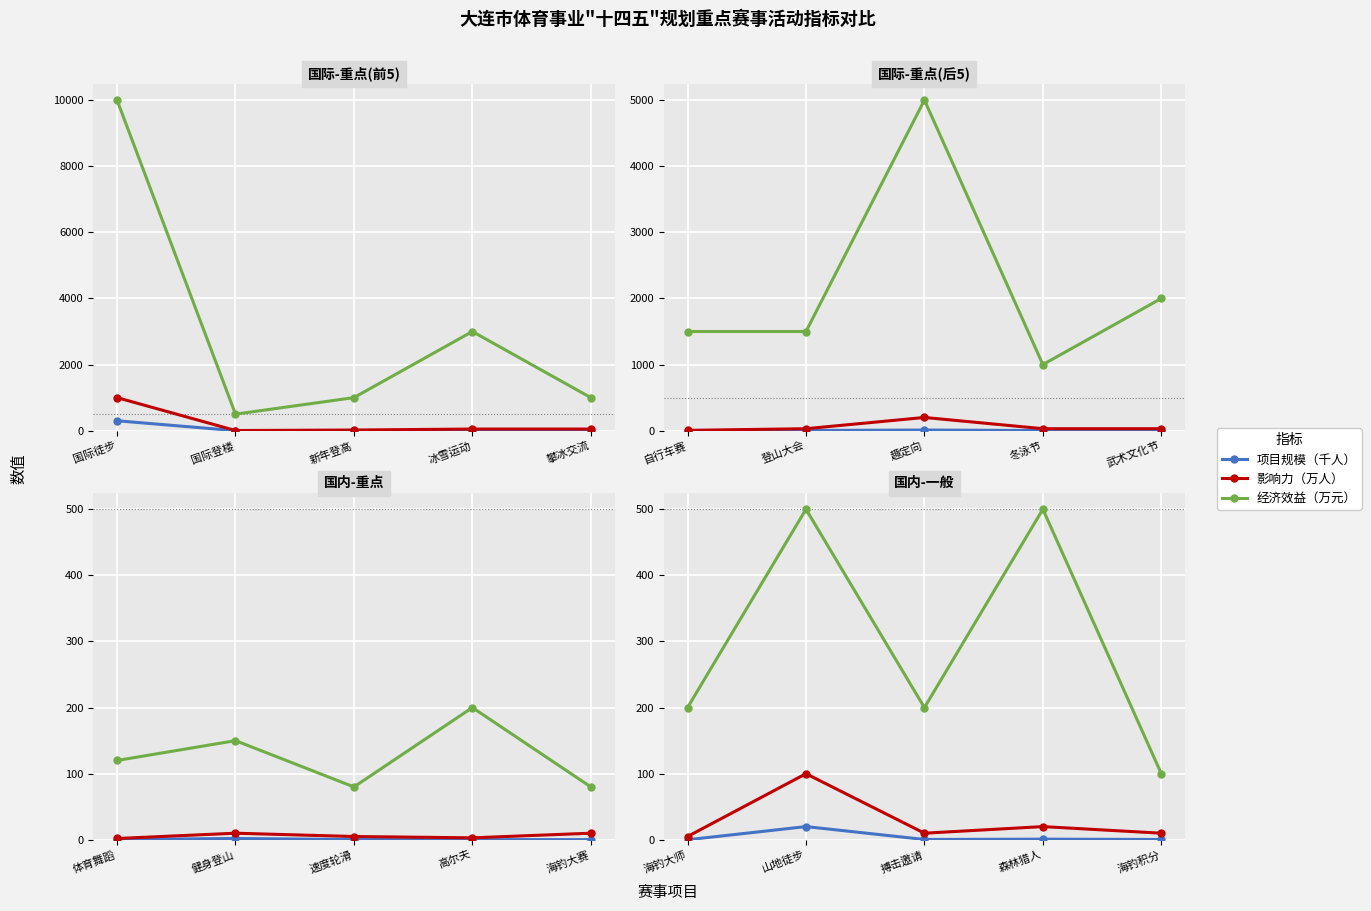

Which series changed the most between 山地徒步 and 海钓积分?

经济效益（万元）